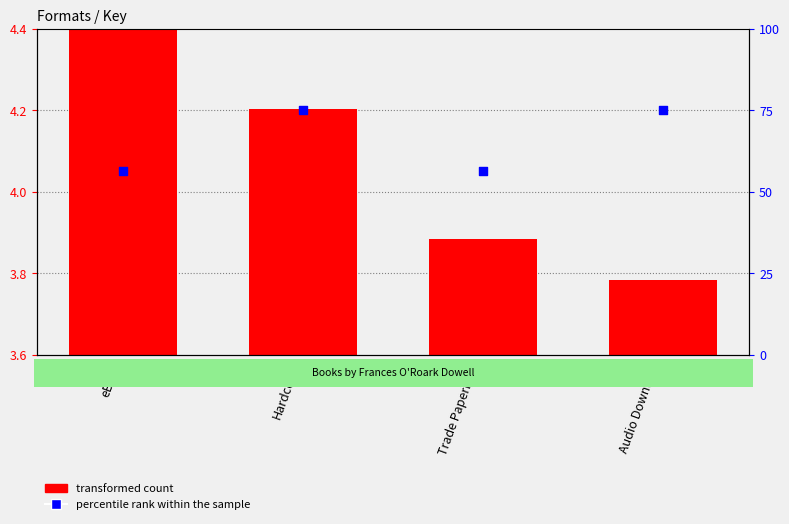

What are all the series names shown in the legend?

transformed count, percentile rank within the sample